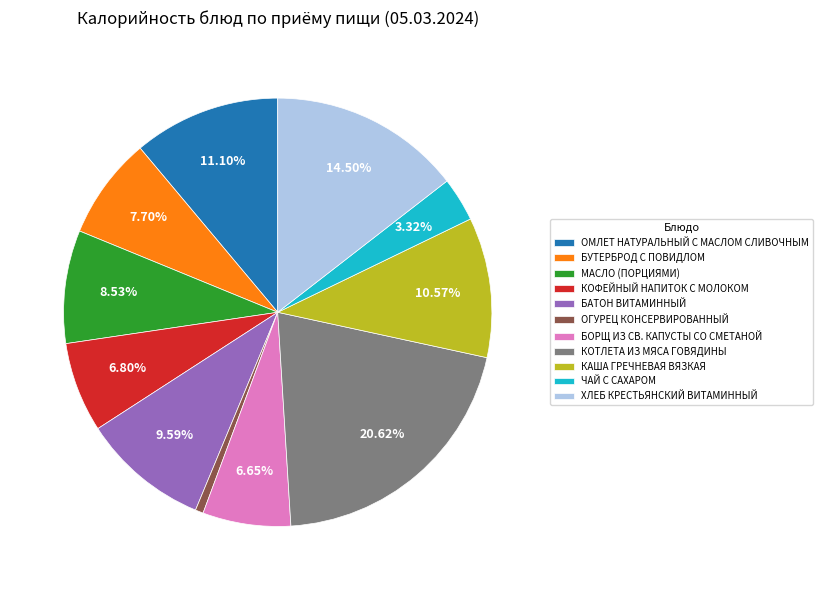

Between БОРЩ ИЗ СВ. КАПУСТЫ СО СМЕТАНОЙ and БУТЕРБРОД С ПОВИДЛОМ, which is larger?

БУТЕРБРОД С ПОВИДЛОМ